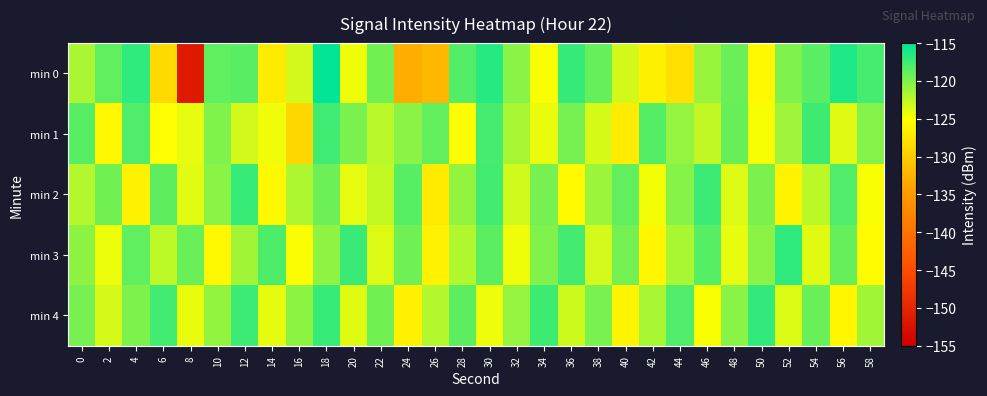

Which series has the largest range (max minus min)?

min 0